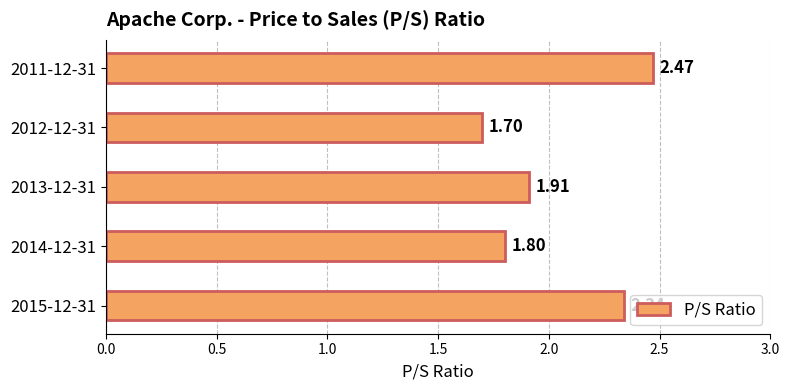

List the labels in order of value, smallest first.

2012-12-31, 2014-12-31, 2013-12-31, 2015-12-31, 2011-12-31